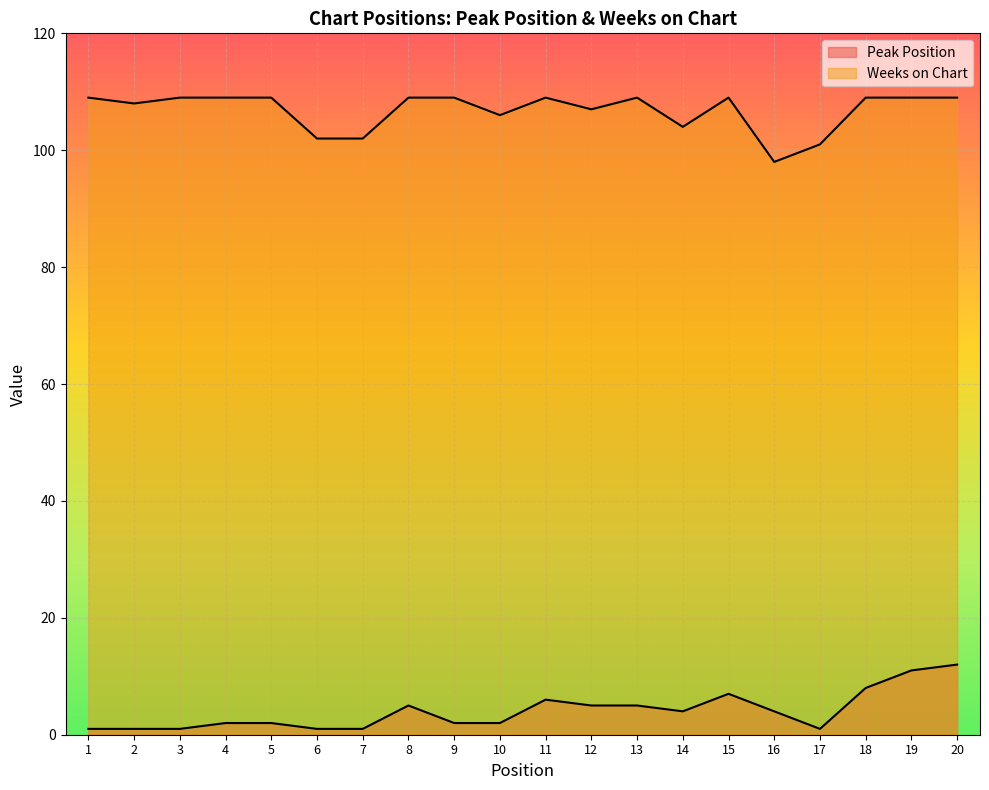

Where is the first local maximum for Peak Position?

8